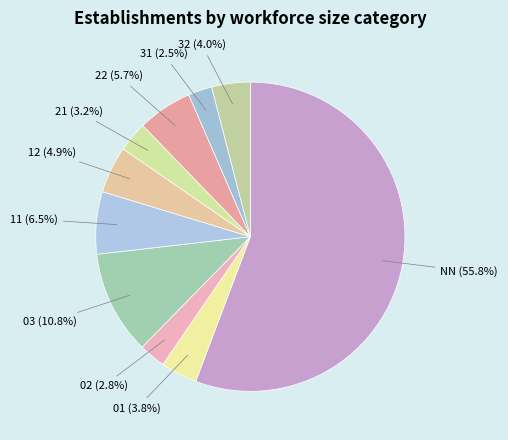

Combined, do 03 and 22 account for over 50%?

No